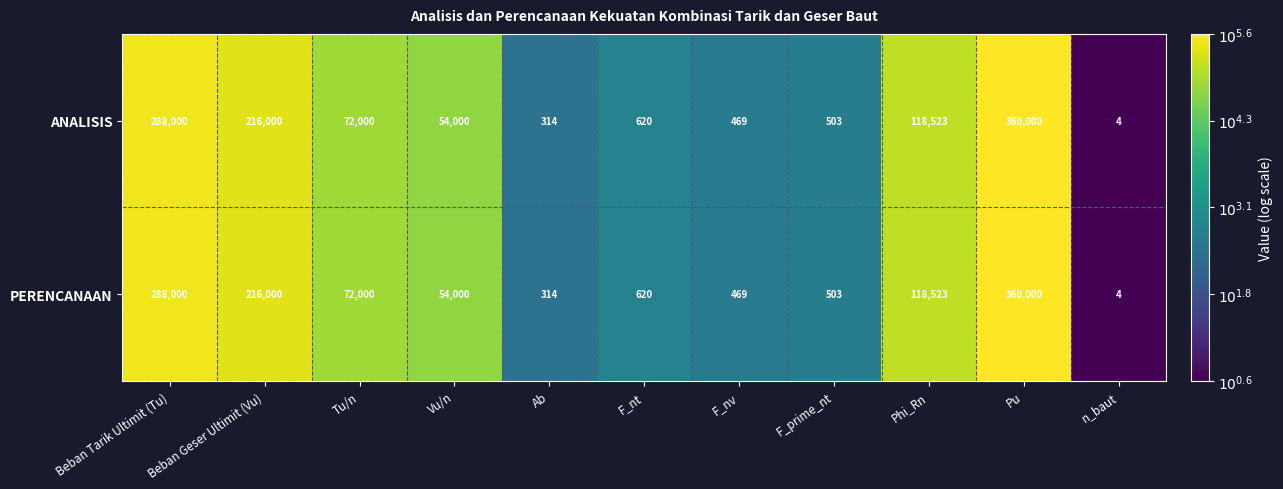

List the labels in order of PERENCANAAN value, smallest first.

n_baut, Ab, F_nv, F_prime_nt, F_nt, Vu/n, Tu/n, Phi_Rn, Beban Geser Ultimit (Vu), Beban Tarik Ultimit (Tu), Pu